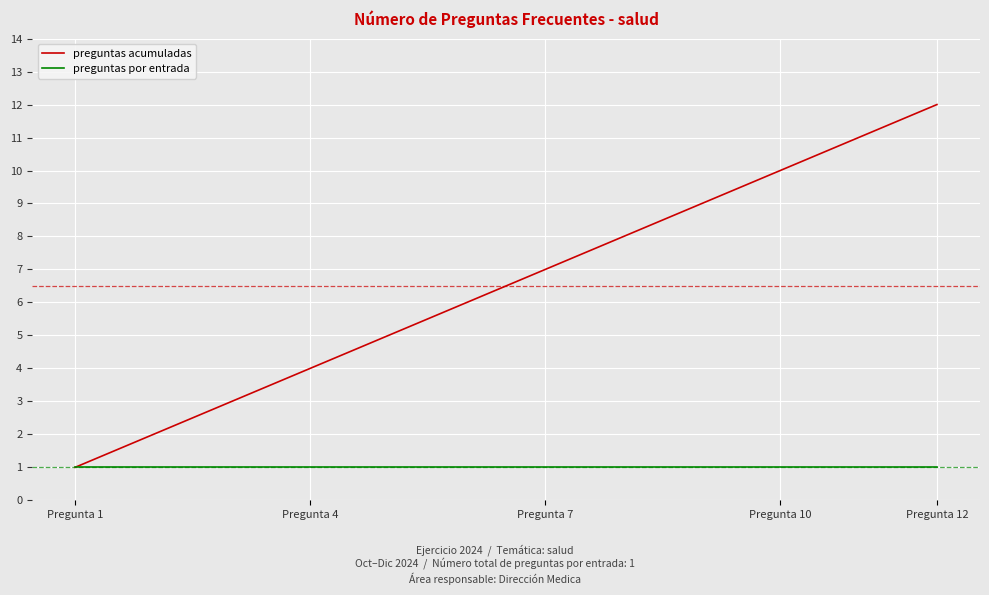

Rank the series by their average value, from highest to lowest.

preguntas acumuladas, preguntas por entrada